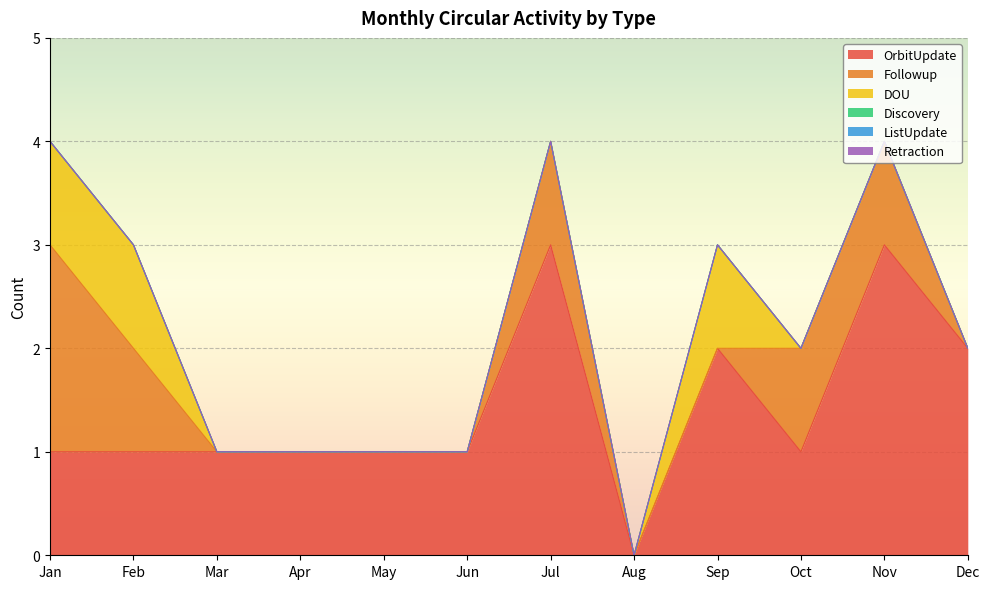

List the series in order of their peak value, lowest first.

Discovery, ListUpdate, Retraction, DOU, Followup, OrbitUpdate